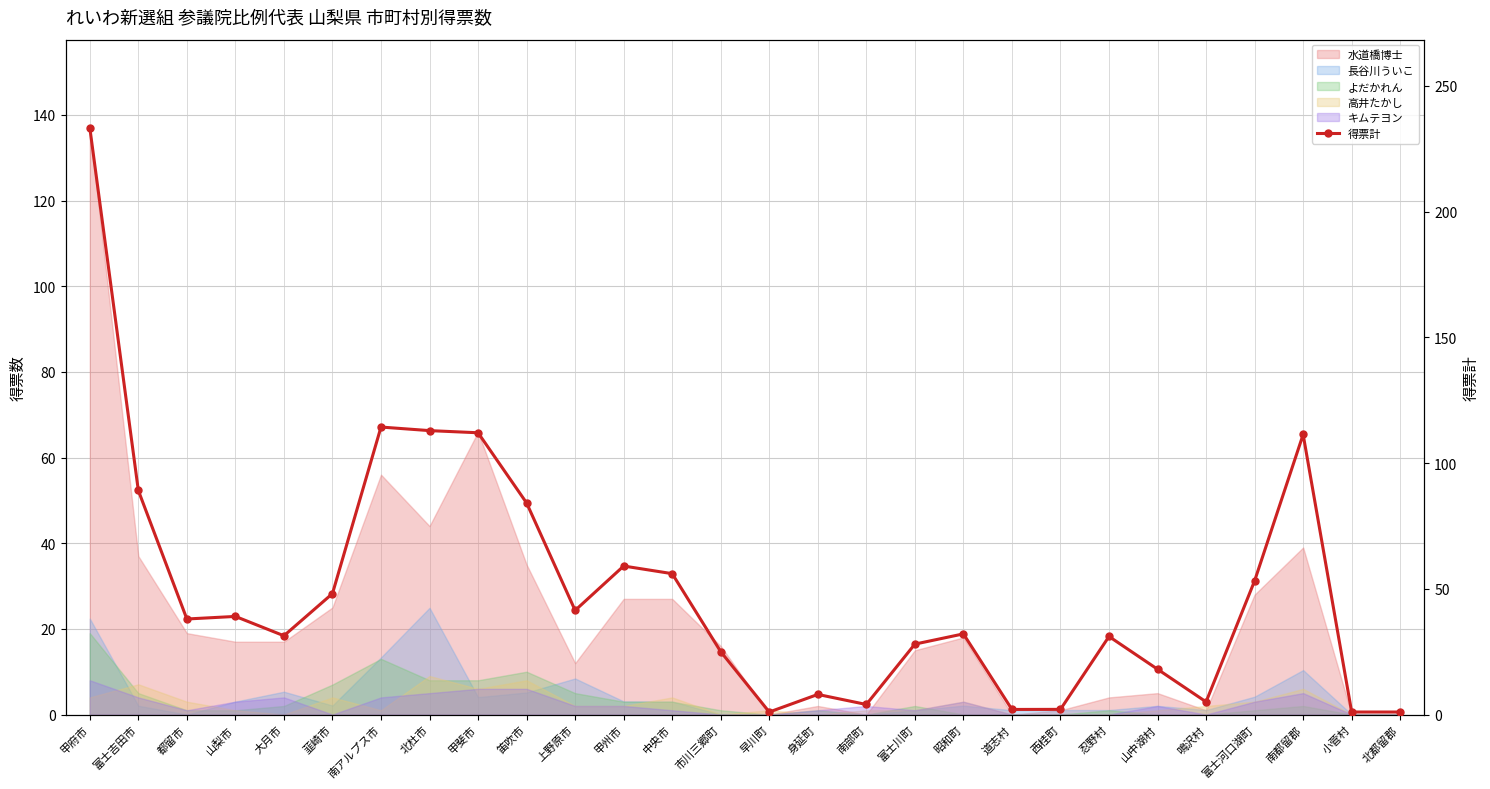

Reading left to right, list all the values displayed in this chart.

甲府市=233.4	富士吉田市=89.1	都留市=38.0	山梨市=39.0	大月市=31.3	韮崎市=48.1	南アルプス市=114.3	北杜市=112.9	甲斐市=112.1	笛吹市=84.2	上野原市=41.4	甲州市=59.1	中央市=56.0	市川三郷町=25.0	早川町=1.0	身延町=8.0	南部町=4.0	富士川町=28.0	昭和町=32.1	道志村=2.0	西桂町=2.1	忍野村=31.1	山中湖村=18.0	鳴沢村=5.0	富士河口湖町=53.2	南都留郡=111.4	小菅村=1.0	北都留郡=1.0